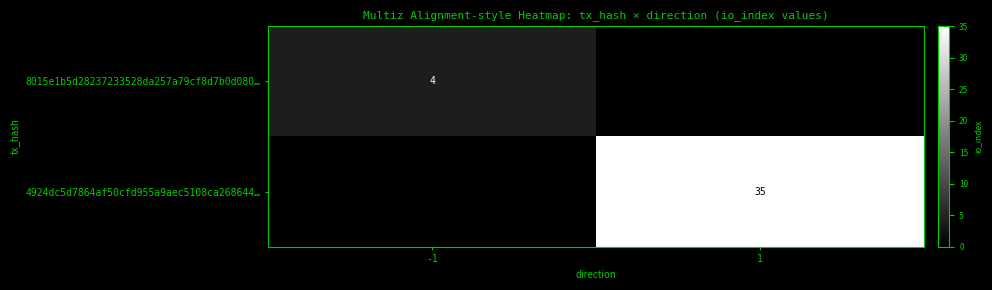

True or false: 8015e1b5d28237233528da257a79cf8d7b0d080… has a value of 4 at -1.

True